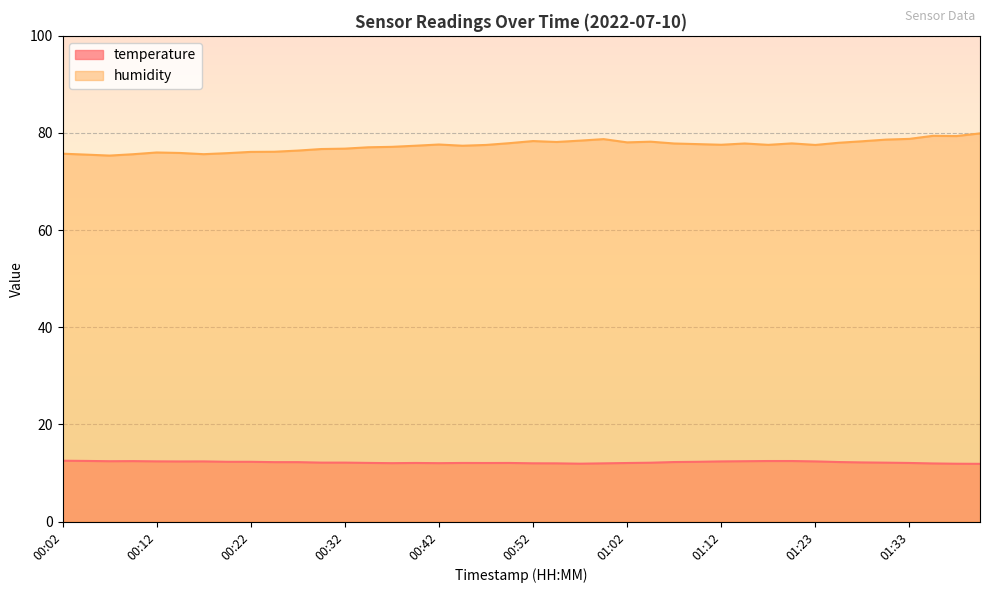

At 00:37, list the series in order from smallest to largest.

temperature, humidity